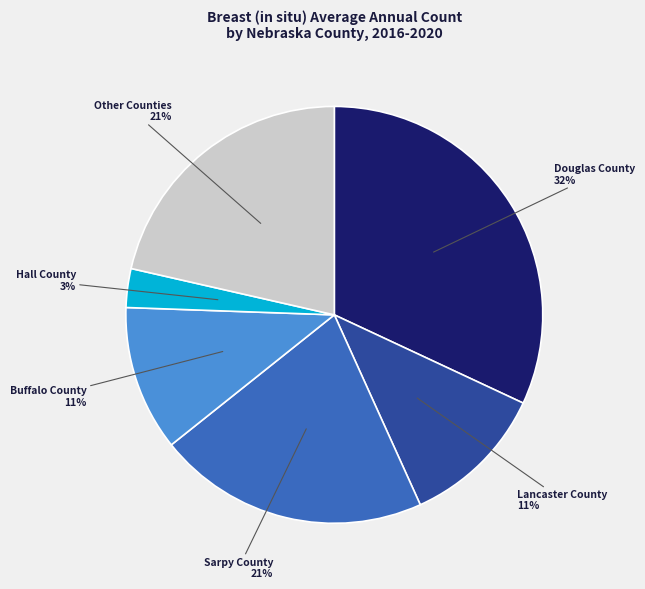

Is there a majority slice in this chart?

No